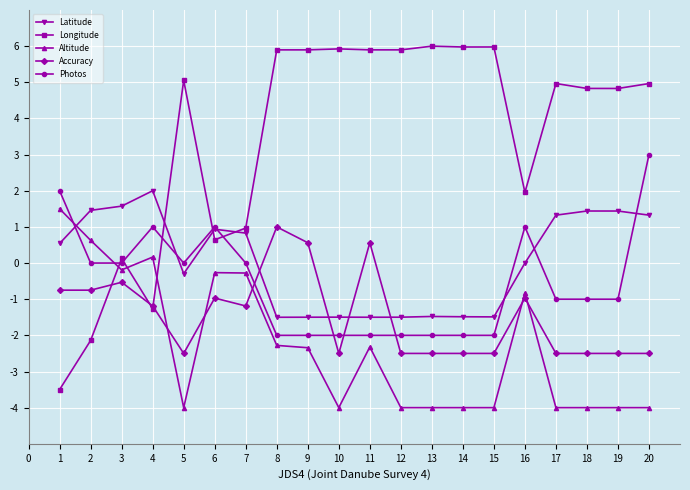

At which category is the sum across all series the highest?

20